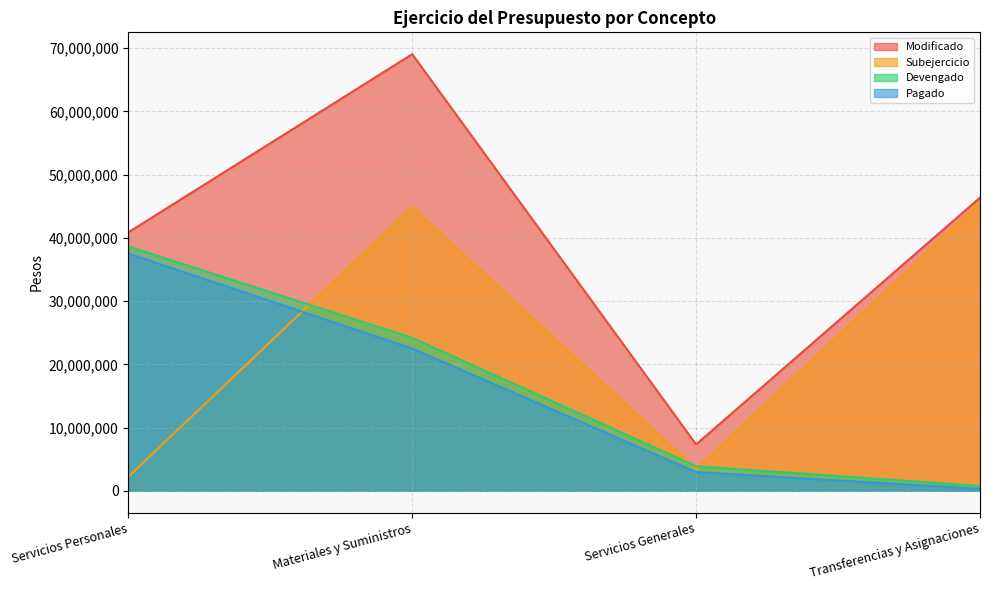

At how many categories does at least one series exceed 34952452?

3